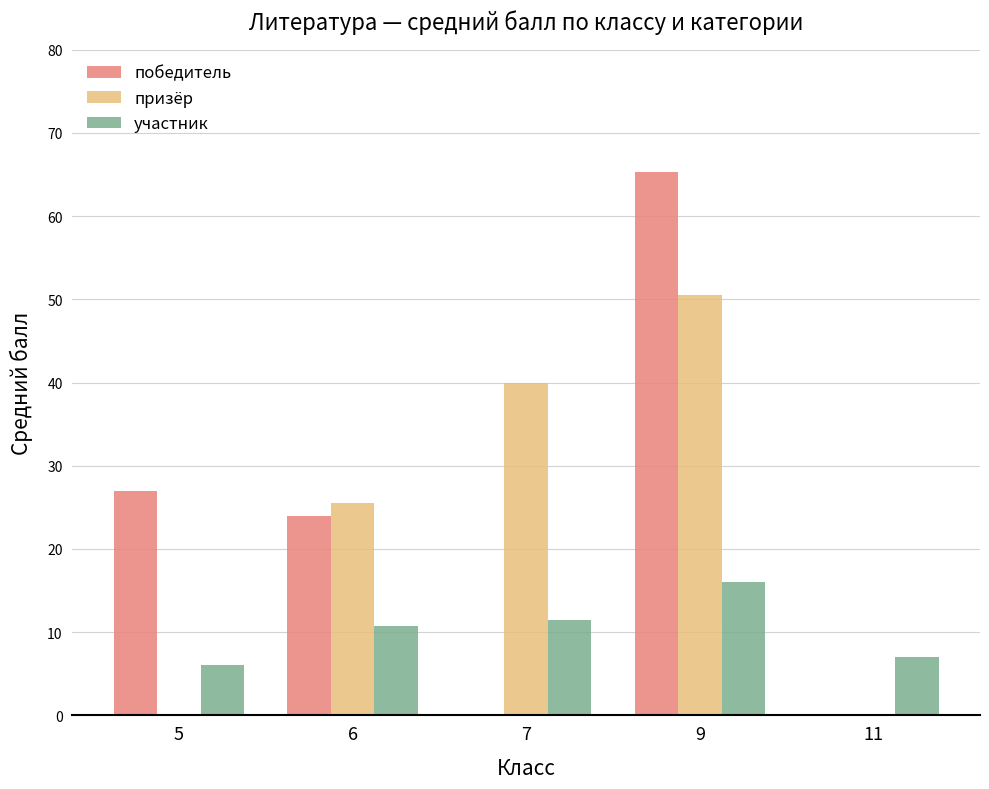

Which label corresponds to the largest value in the chart?

9